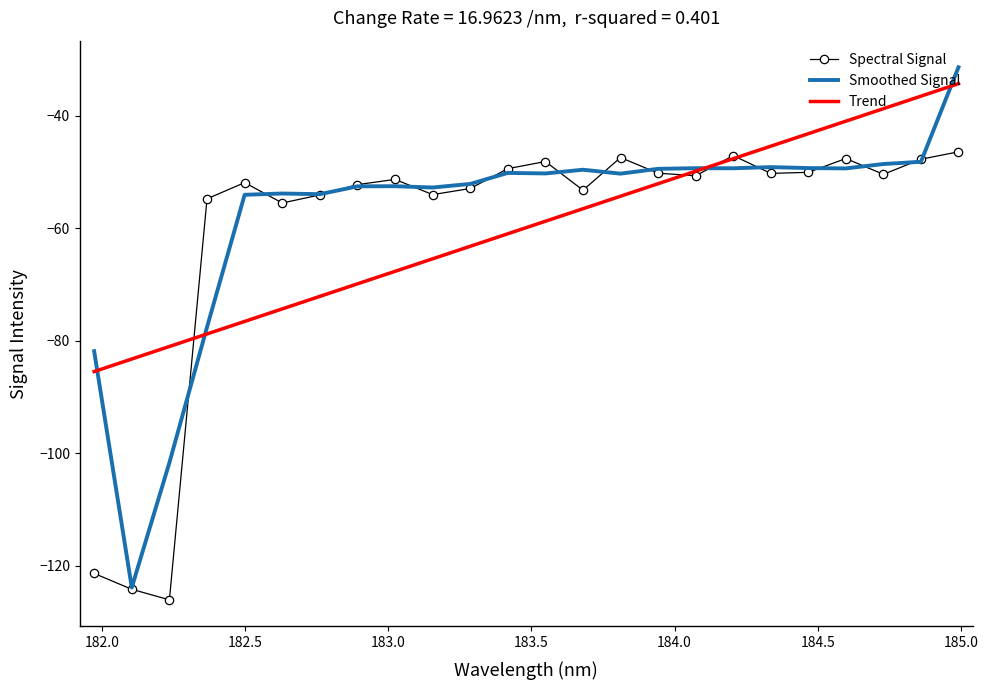

What is the greatest value displayed?

-31.4